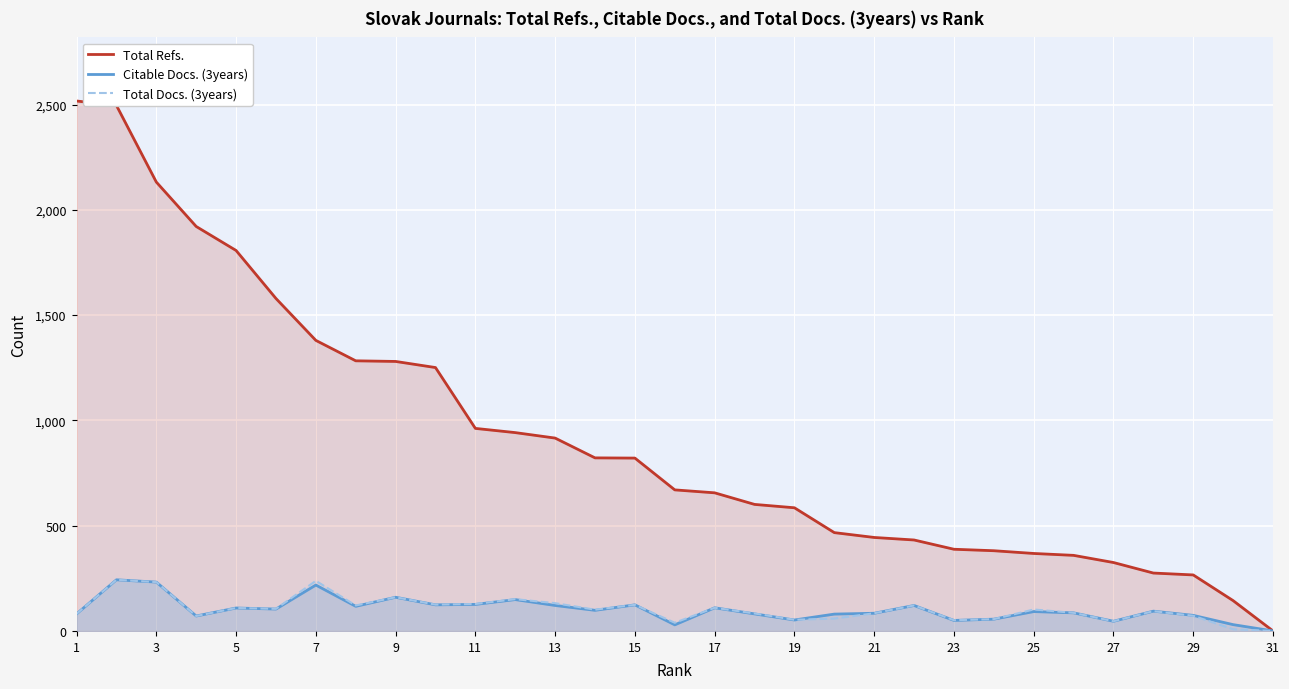

What is the greatest value displayed?

2517